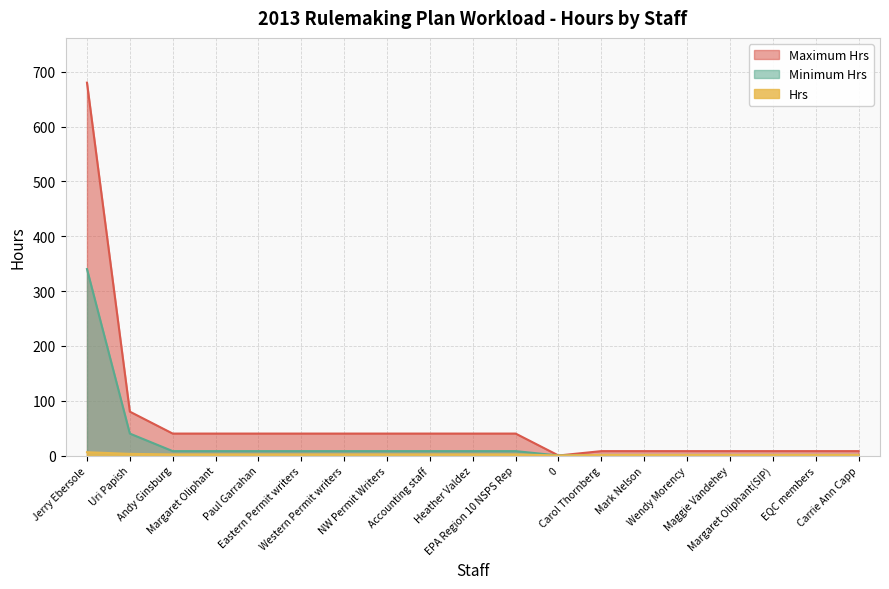

Is it true that Hrs equals 2 at Uri Papish?

False